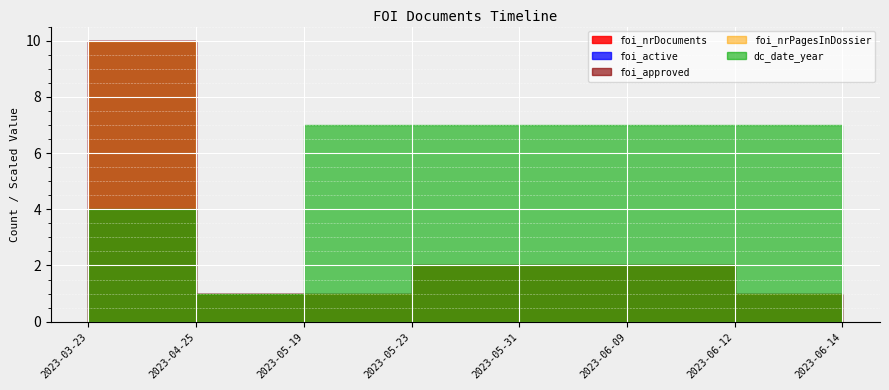

Which series changed the most between 2023-03-23 and 2023-03-23?

foi_nrDocuments